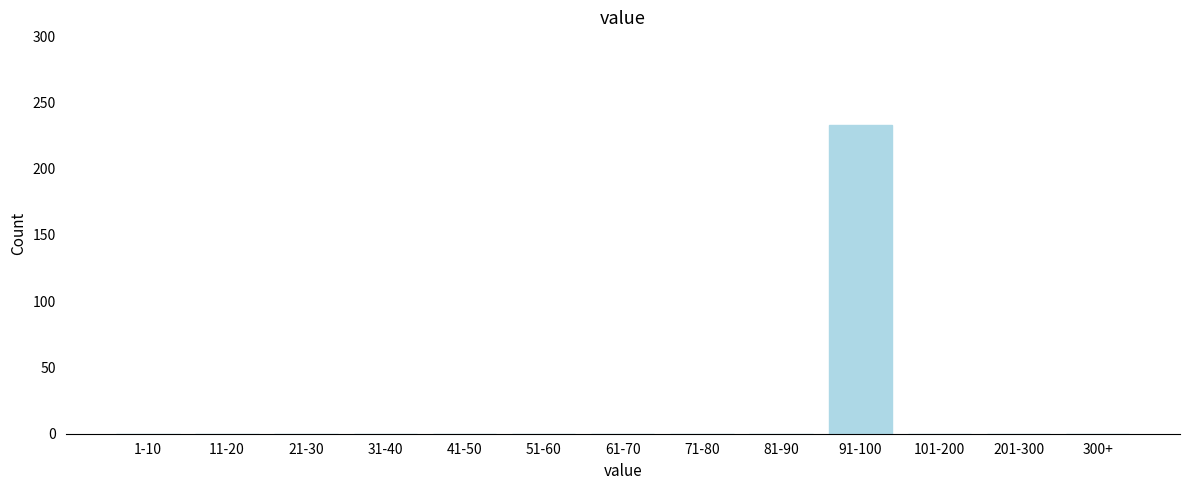

Reading left to right, transcribe all the data shown in this chart.

1-10=0	11-20=0	21-30=0	31-40=0	41-50=0	51-60=0	61-70=0	71-80=0	81-90=0	91-100=233	101-200=0	201-300=0	300+=0